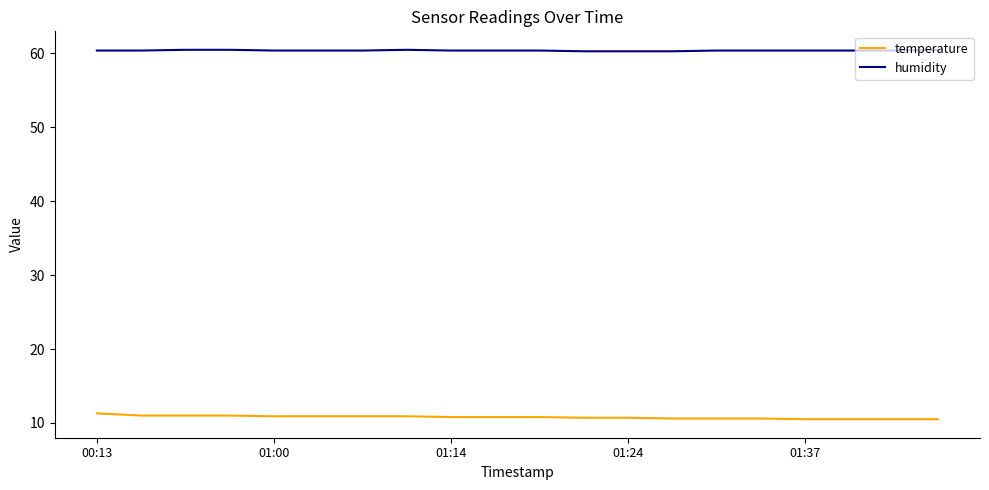

Rank the series by their maximum value, from highest to lowest.

humidity, temperature